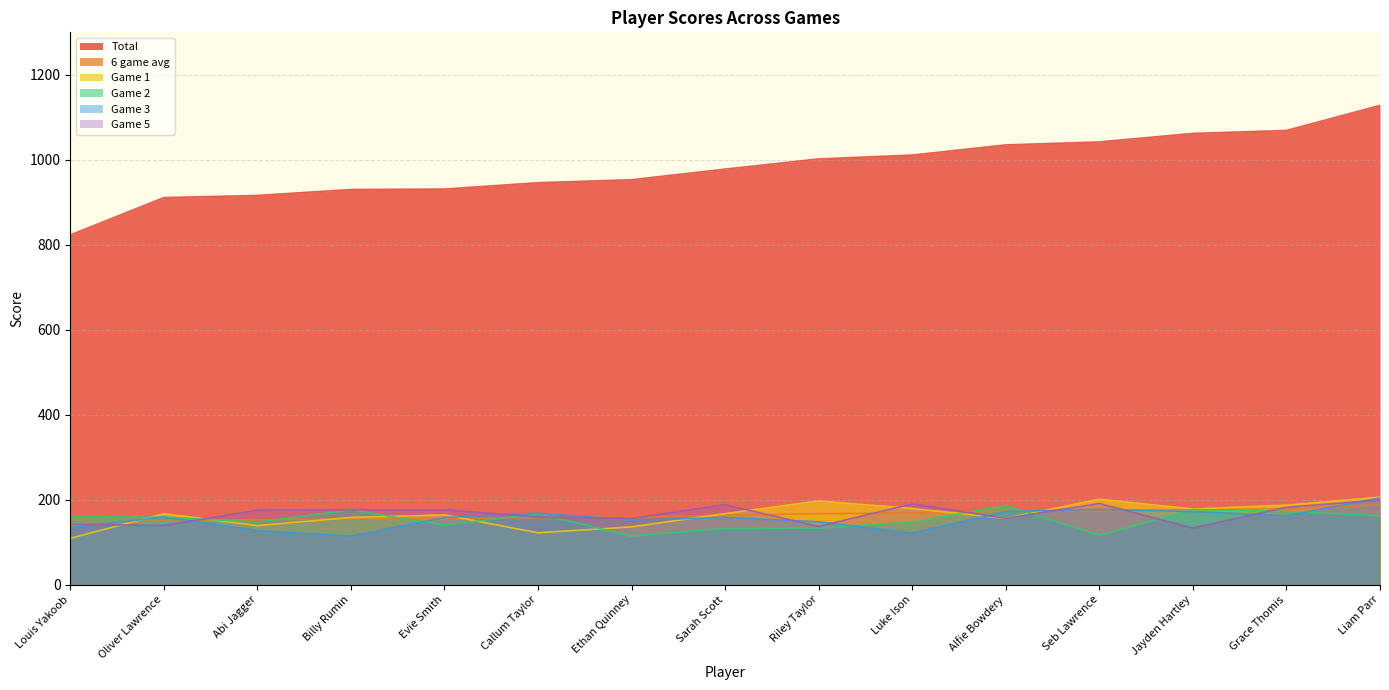

Which series has the largest total across all categories?

Total